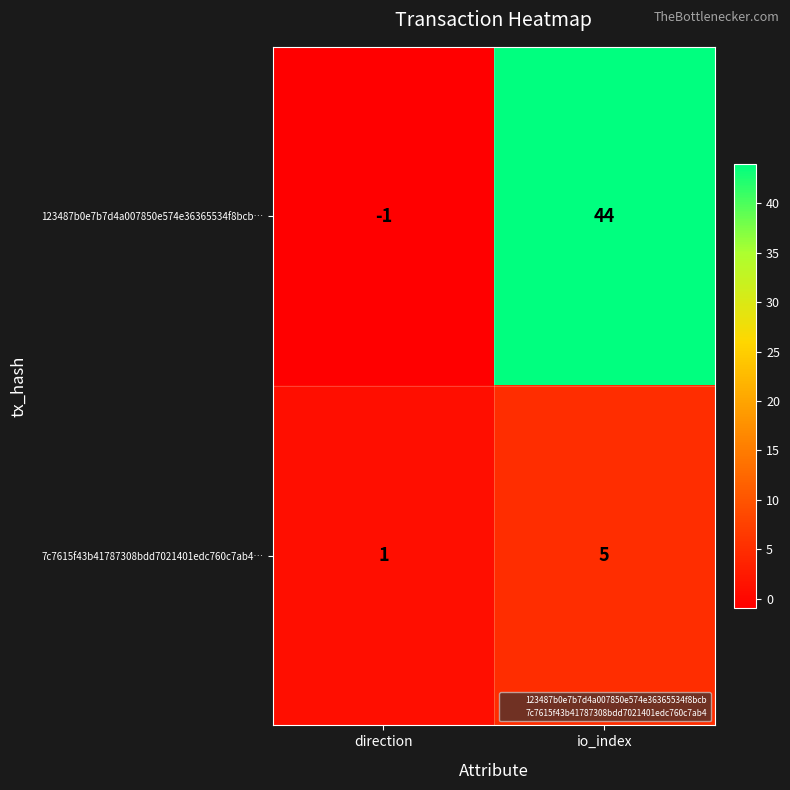

Reading left to right, list all the values displayed in this chart.

123487b0e7b7d4a007850e574e36365534f8bcb…: direction=-1	io_index=44
7c7615f43b41787308bdd7021401edc760c7ab4…: direction=1	io_index=5